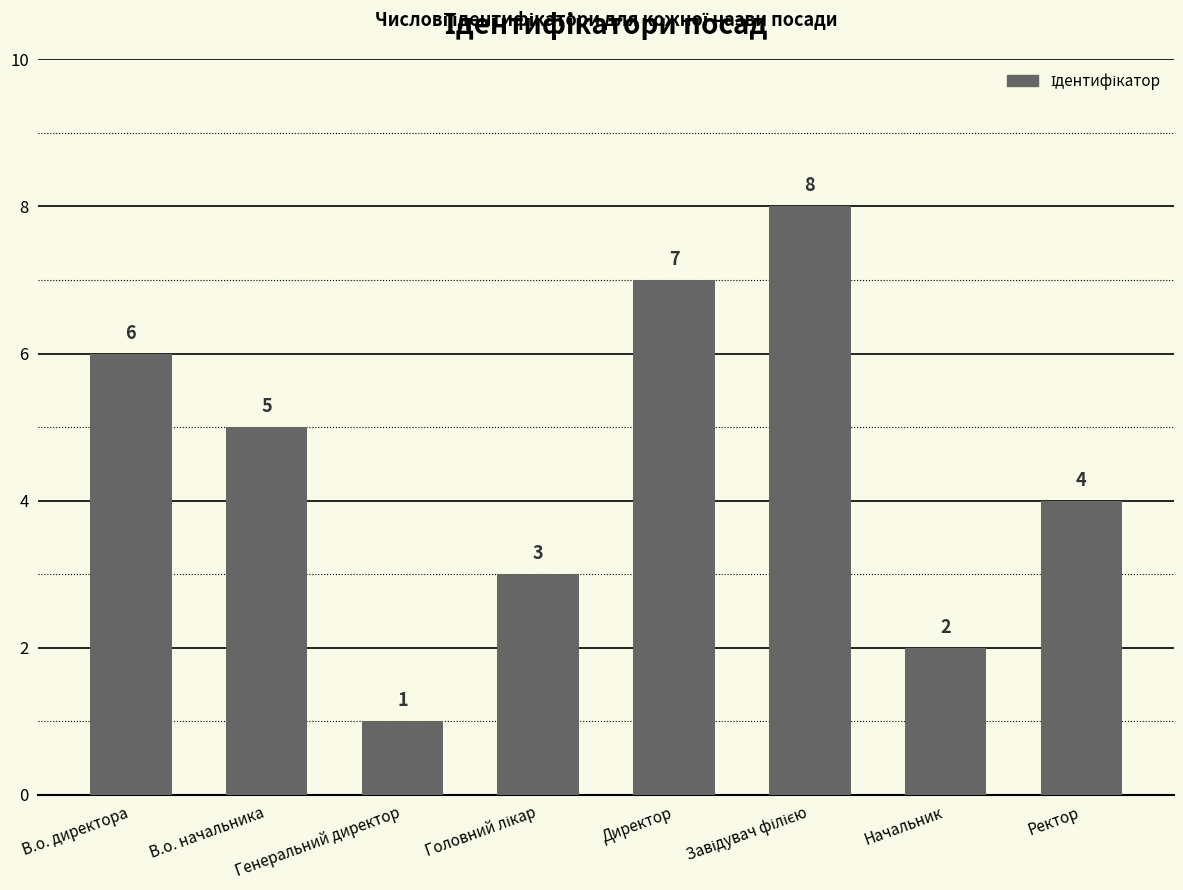

At which category does the chart reach its minimum across all series?

Генеральний директор